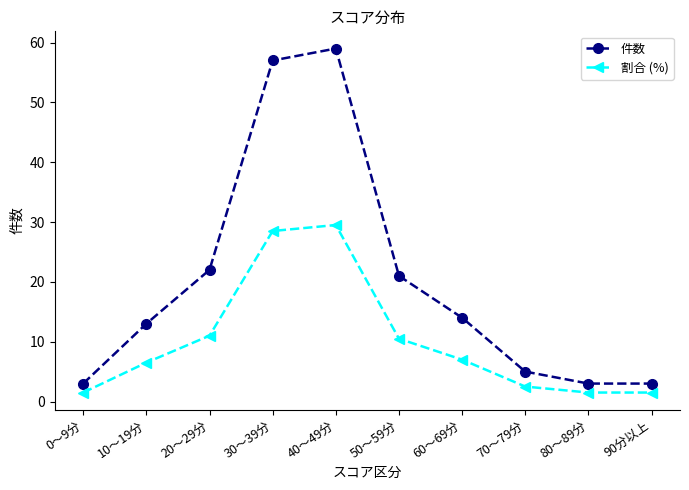

What is the sum of the 件数 values at 30～39分 and 80～89分?

60.0